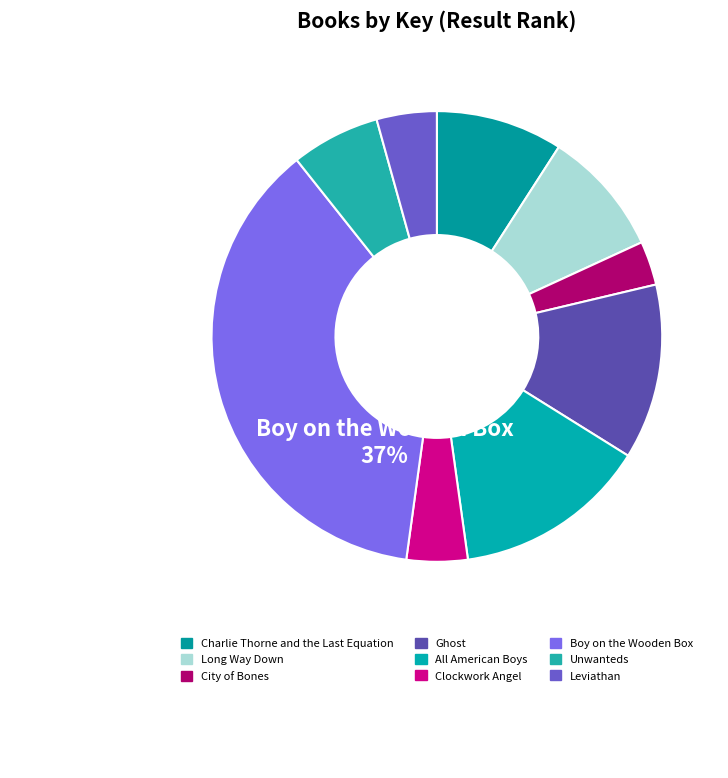

Which category has the biggest portion of the pie?

Boy on the Wooden Box